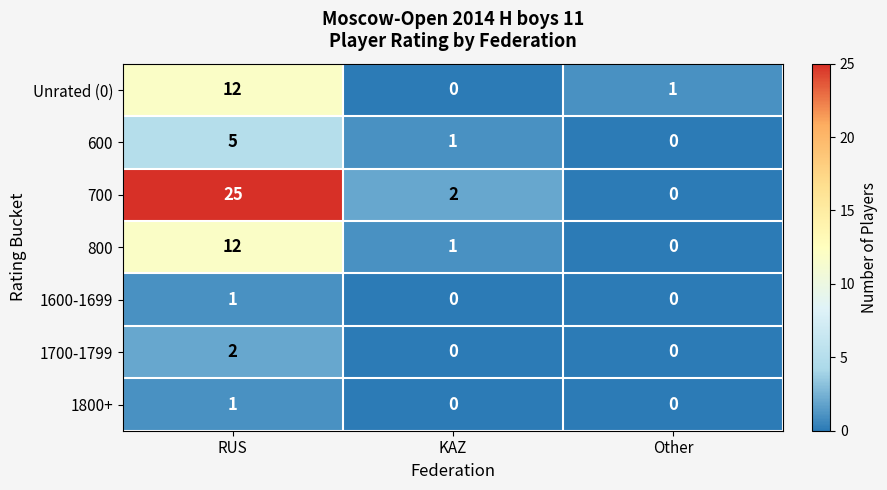

The value of 1700-1799 at KAZ is 1. True or false?

False